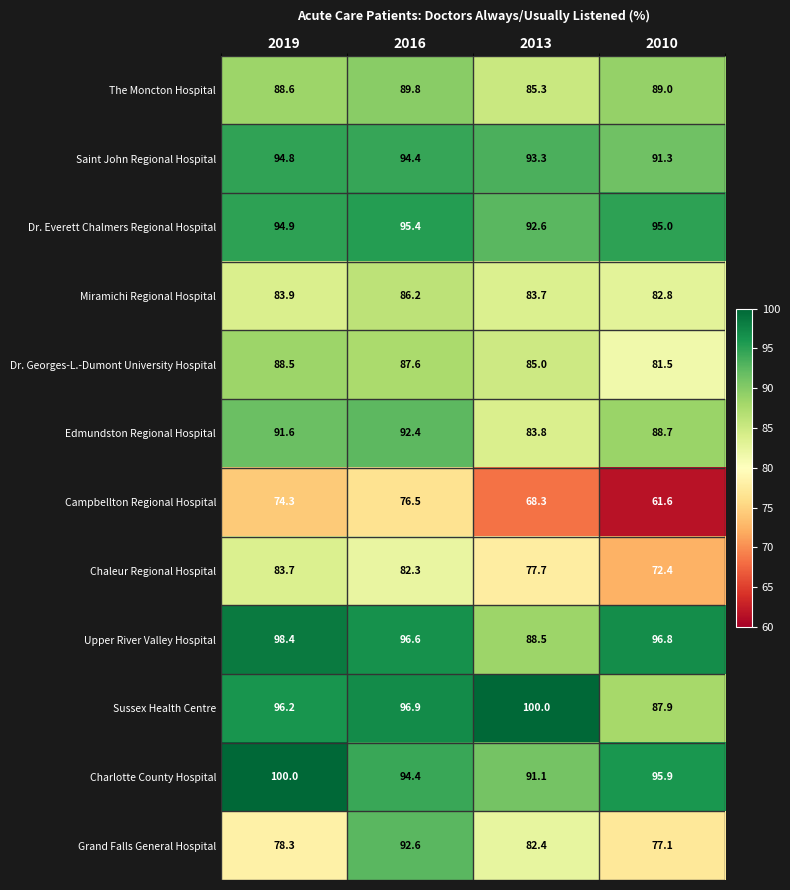

At which label does Campbellton Regional Hospital reach its peak?

2016